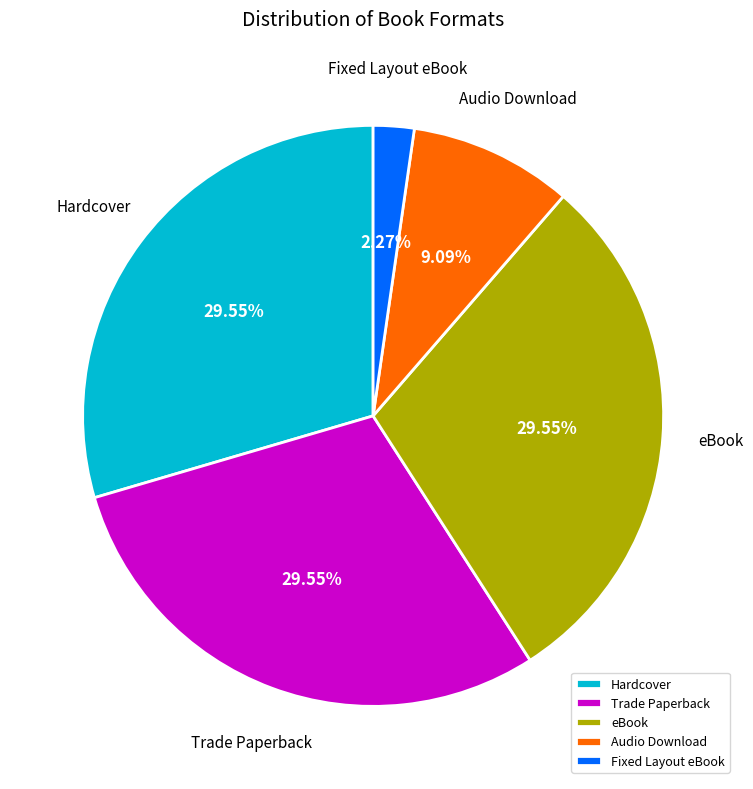

What is the smallest slice in the pie chart?

Fixed Layout eBook